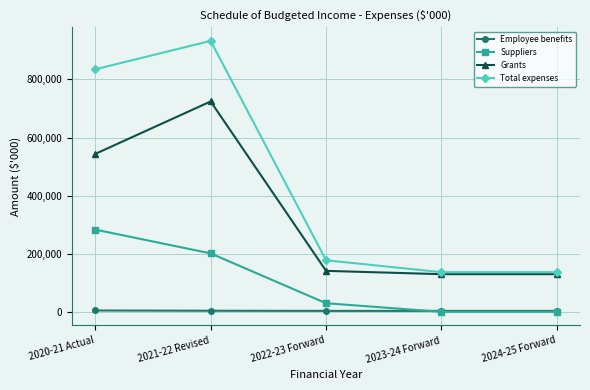

True or false: Suppliers and Grants cross at least once.

False